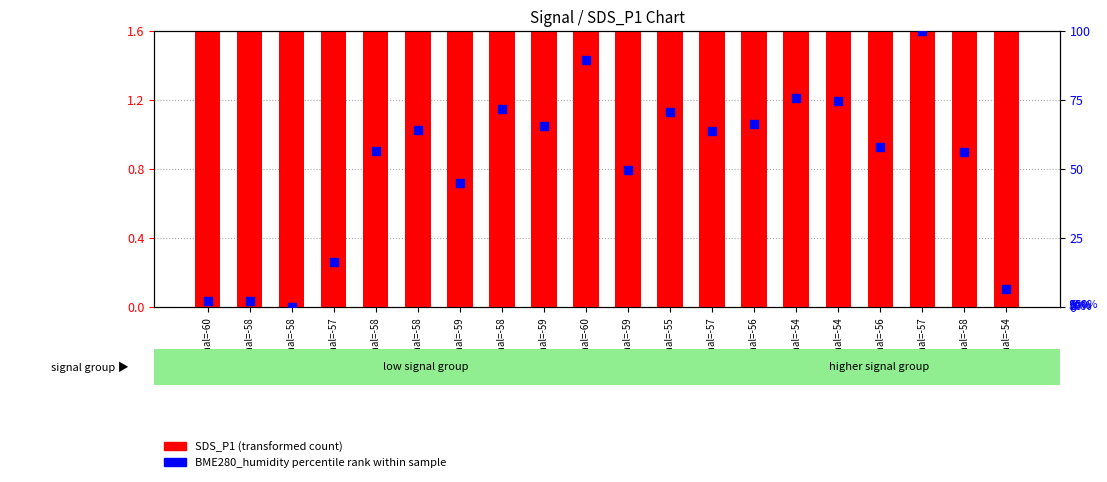

What is the total value across all series at Signal=-54?

79.2